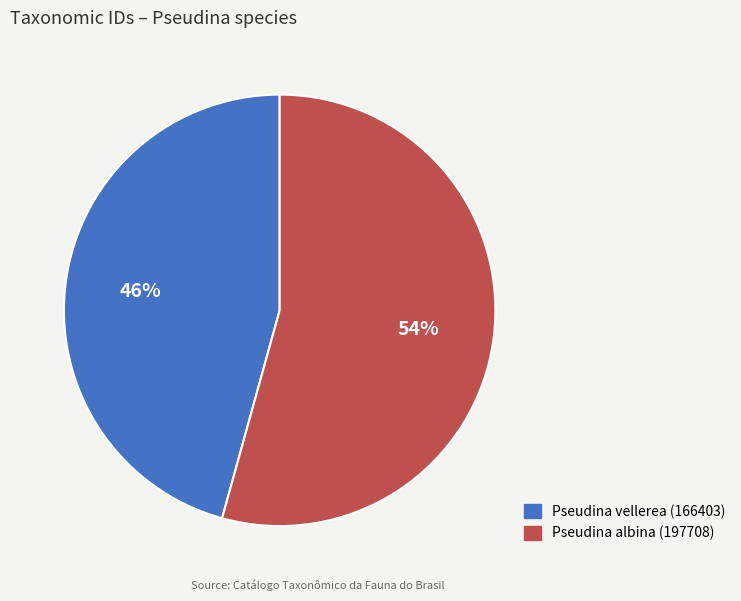

What is the largest slice in the pie chart?

Pseudina albina (197708)